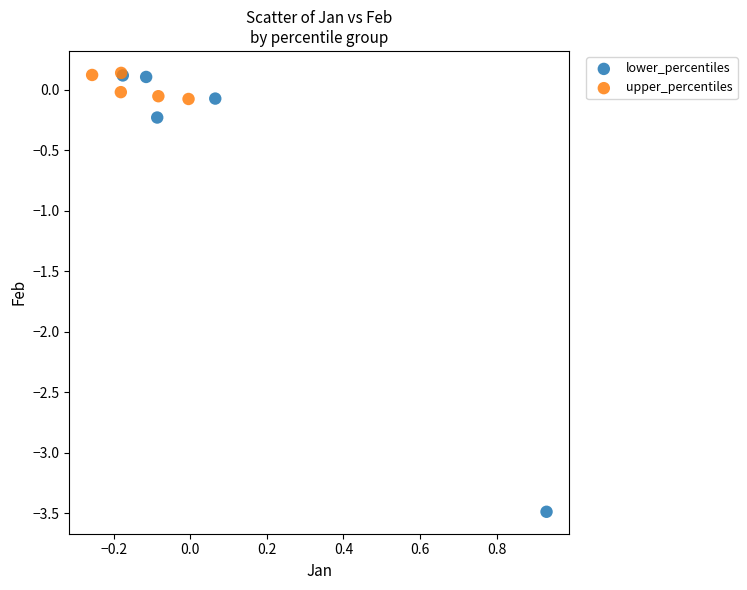

Which series contains the lowest Y value?

lower_percentiles